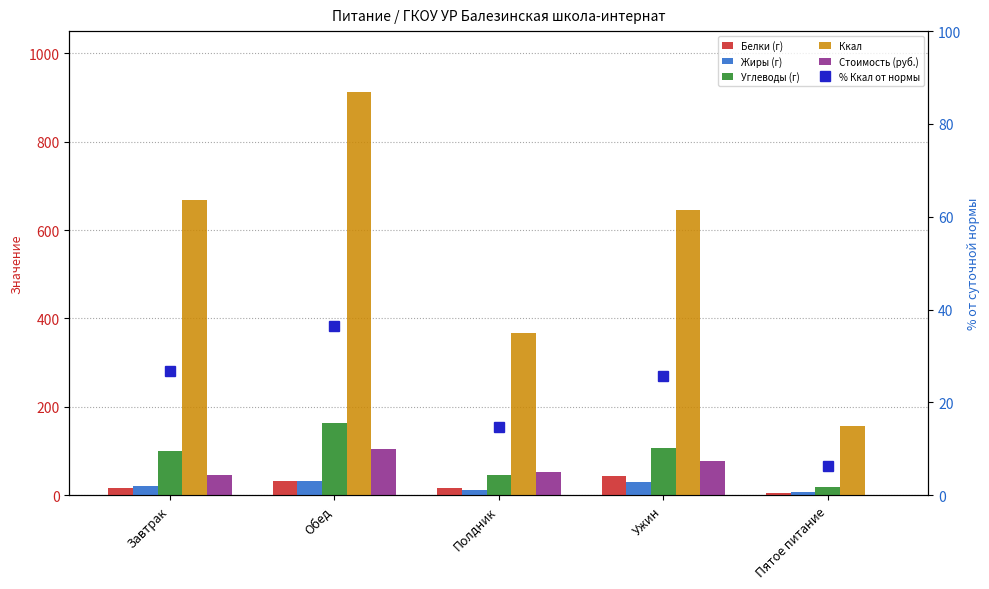

Which series changed the most between Обед and Пятое питание?

Ккал